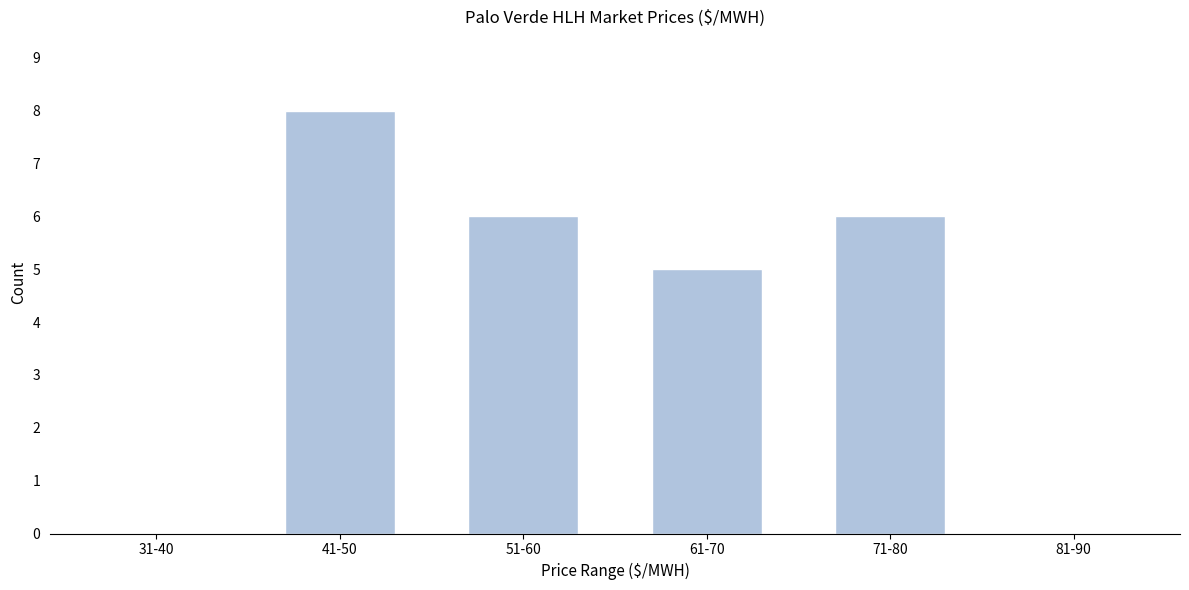

Reading left to right, transcribe all the data shown in this chart.

31-40=0	41-50=8	51-60=6	61-70=5	71-80=6	81-90=0